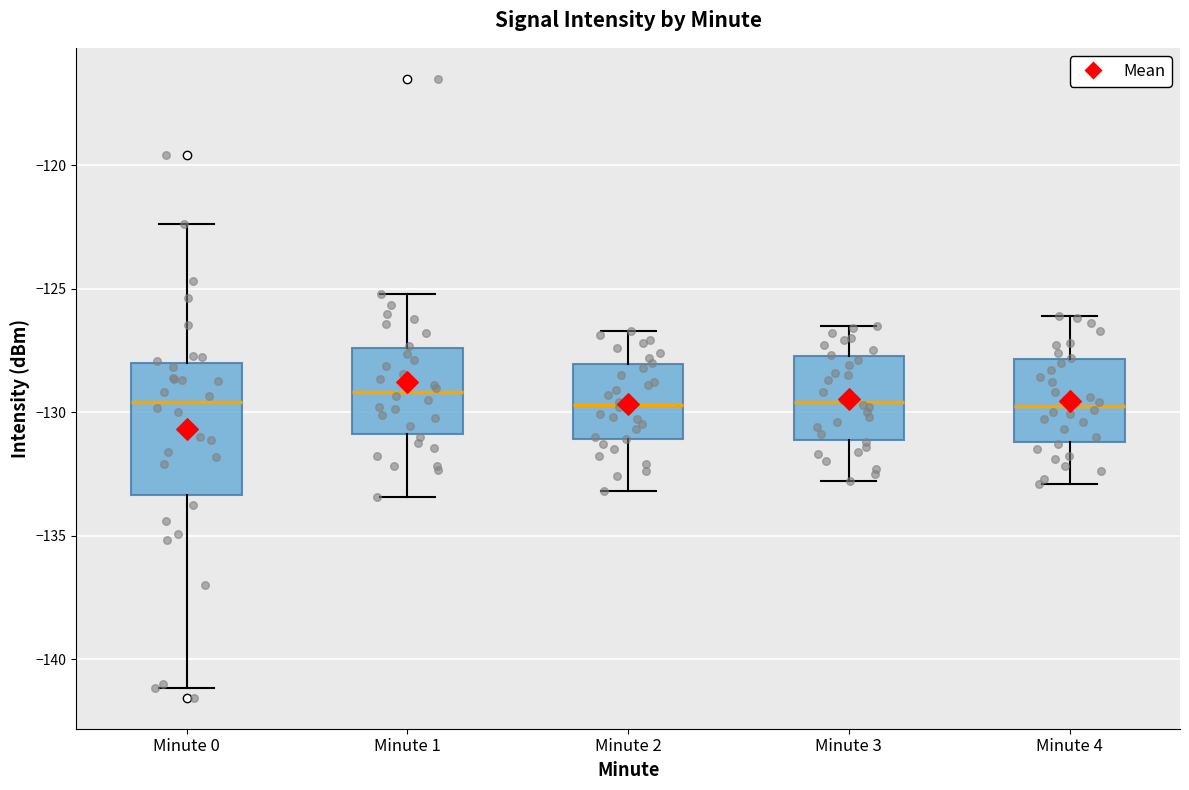

Reading left to right, transcribe this box plot: for each box, give where its median line is, the range the box spans, and where its two whiskers end, as read against the y-axis. The values are not printed on the chart, so give them approximately, as read against the axis.

Minute 0: median -129.5, box -133.5 to -128.0, whiskers -141.0 to -122.5
Minute 1: median -129.0, box -131.0 to -127.5, whiskers -133.5 to -125.0
Minute 2: median -129.5, box -131.0 to -128.0, whiskers -133.0 to -126.5
Minute 3: median -129.5, box -131.0 to -127.5, whiskers -133.0 to -126.5
Minute 4: median -129.5, box -131.0 to -128.0, whiskers -133.0 to -126.0